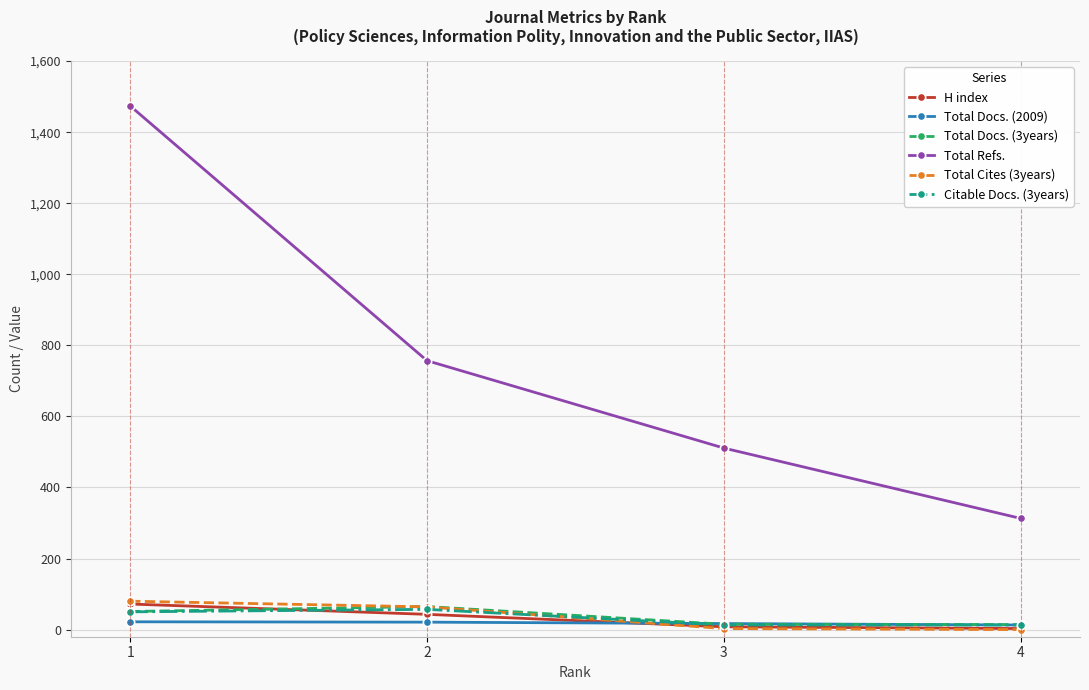

Count the number of data series in this chart.

6